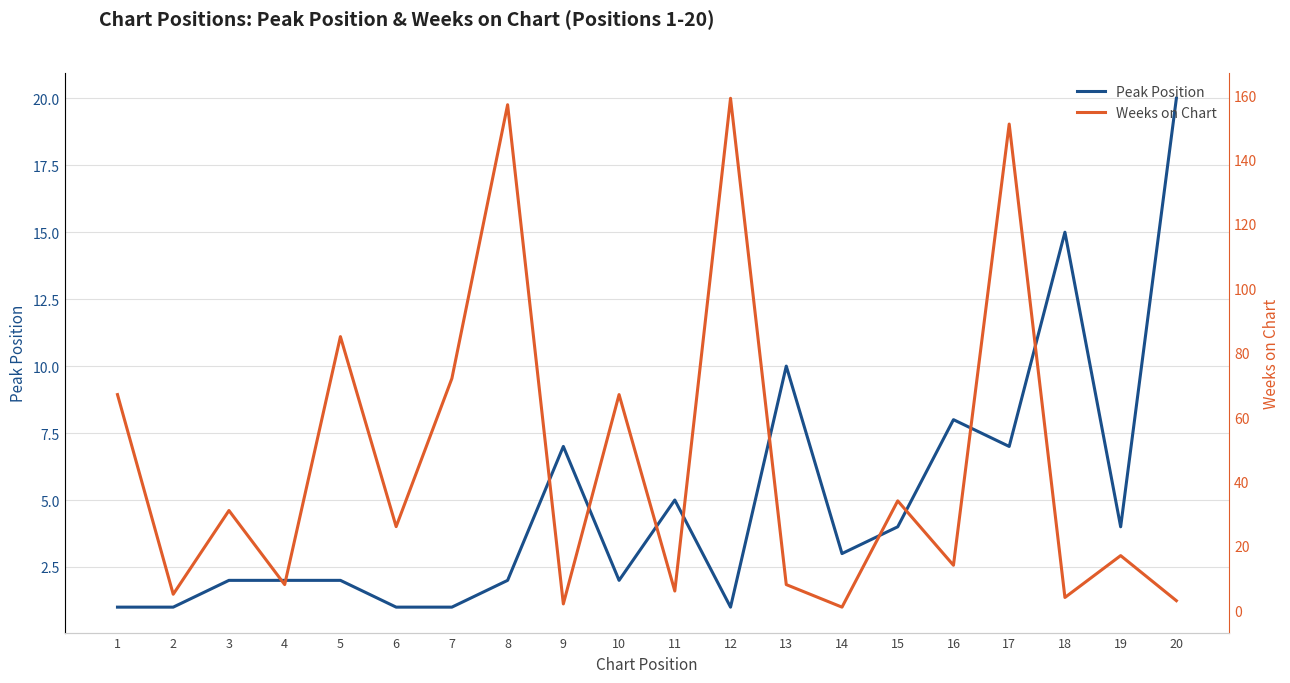

Where does the Weeks on Chart series first go above 26?

1